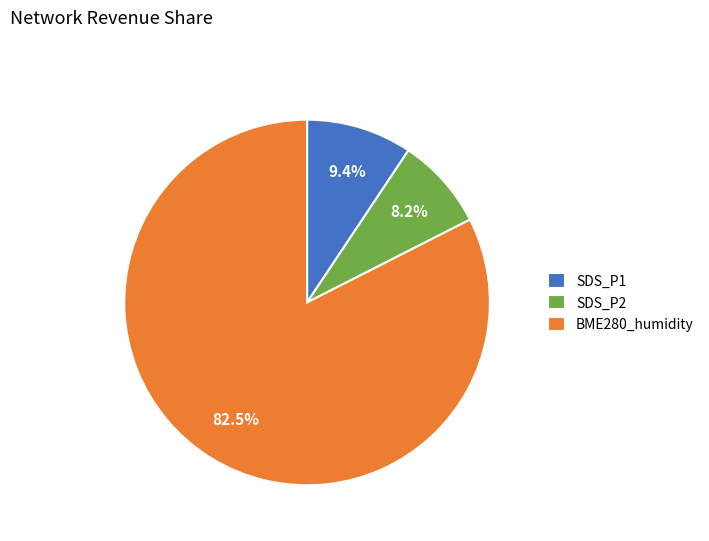

Combined, do SDS_P2 and BME280_humidity account for over 50%?

Yes